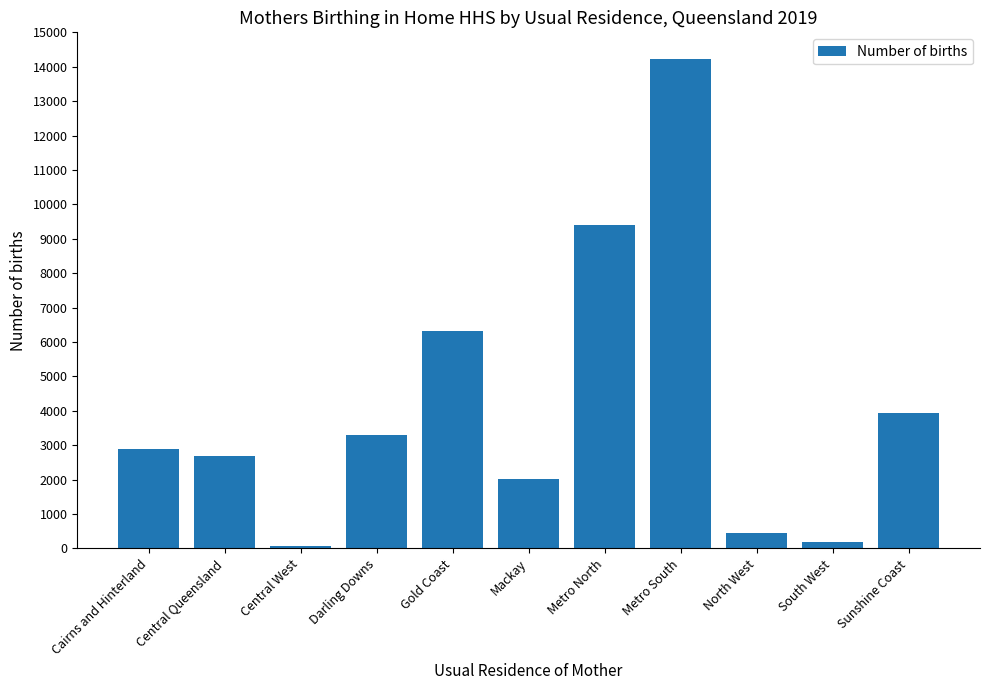

Count the number of data series in this chart.

1